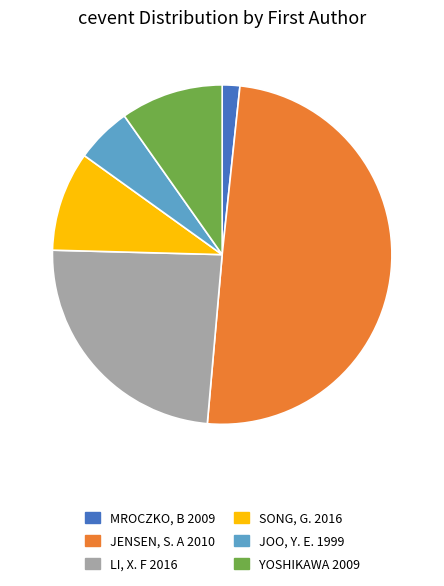

What is the largest slice in the pie chart?

Jensen, S. A 2010